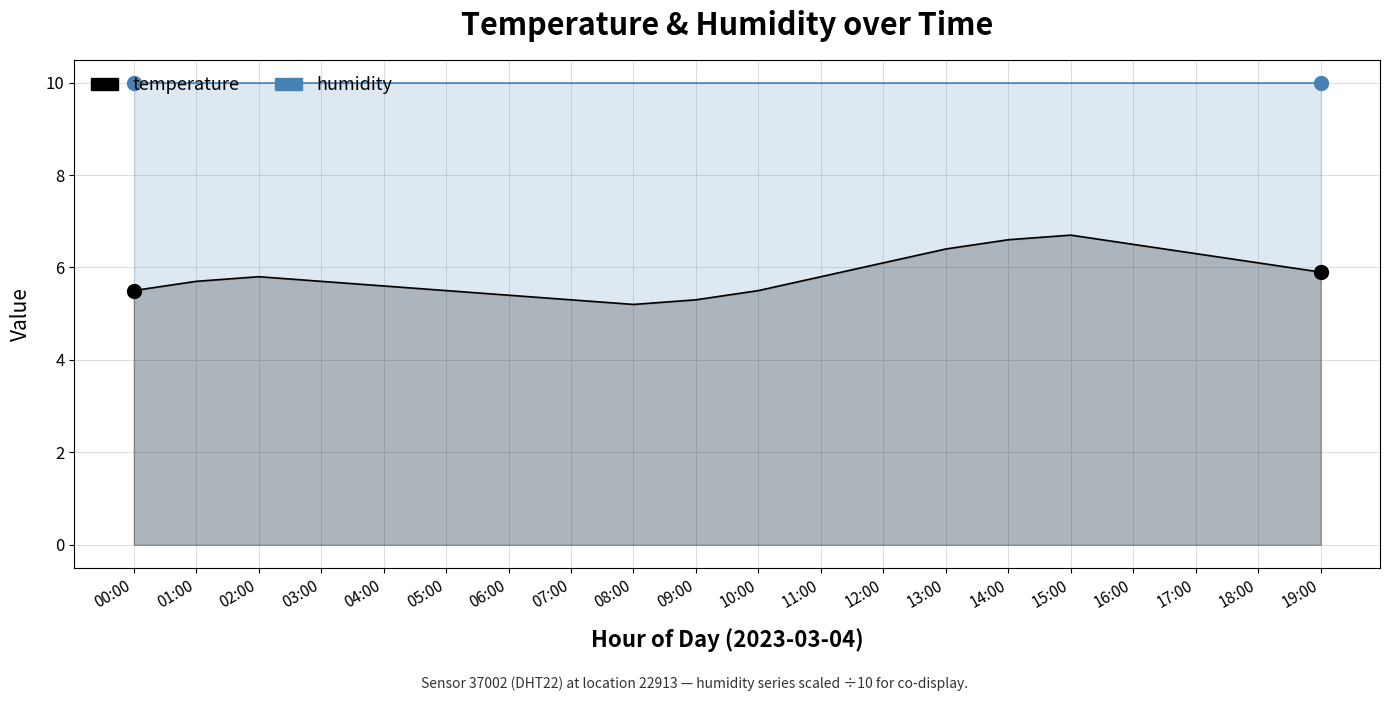

Approximately how many times larger is the value at 05:00 compared to 06:00?

1.0